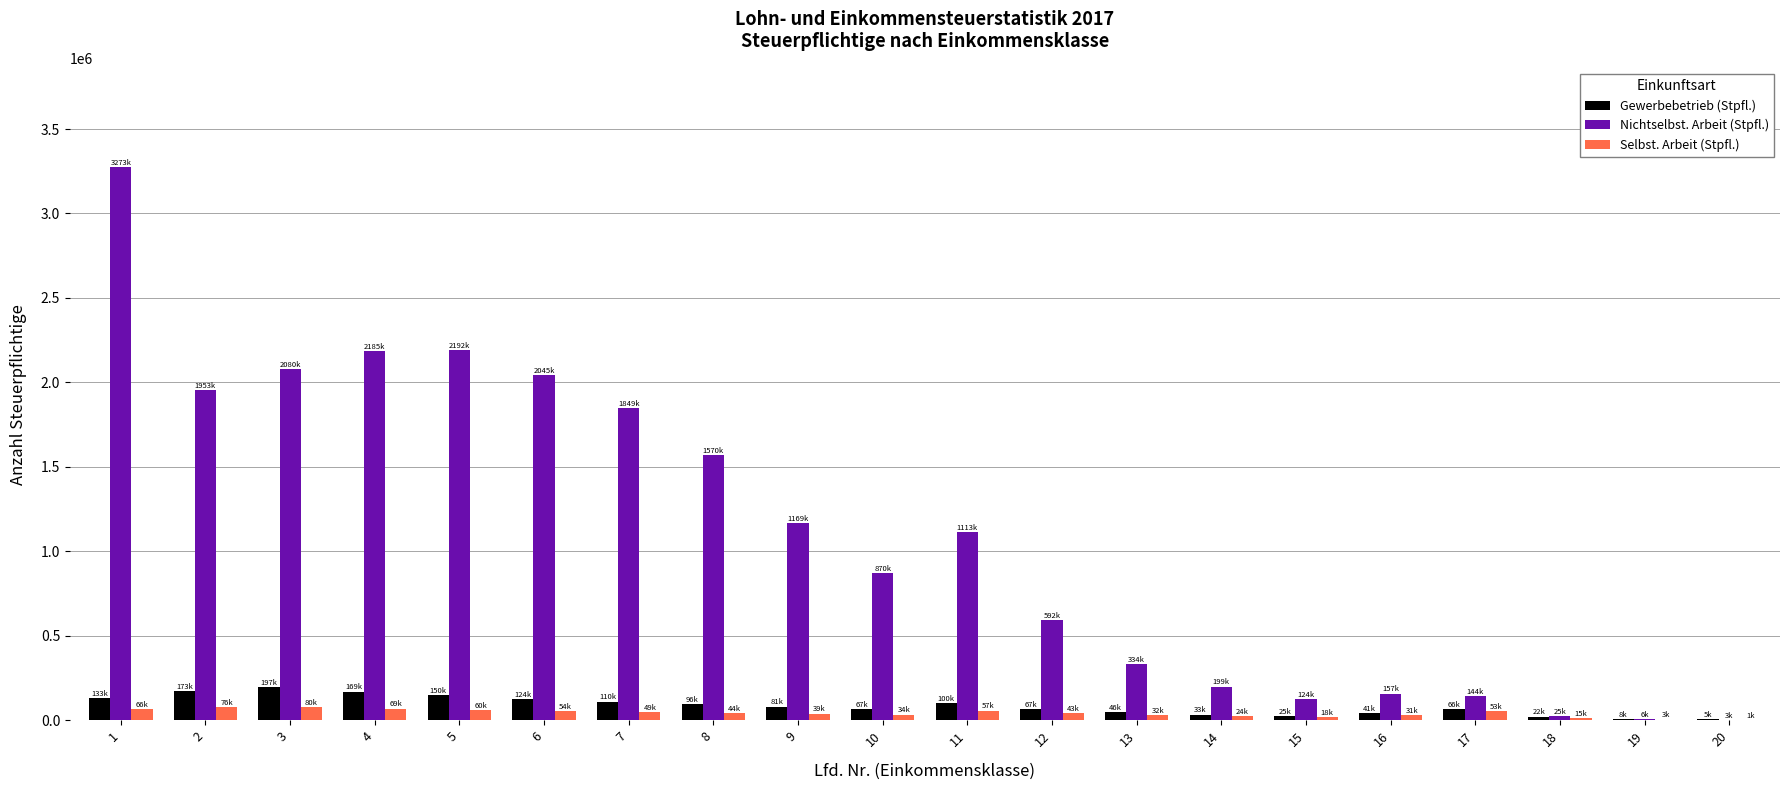

What is the approximate value of Gewerbebetrieb (Stpfl.) at 10, to the nearest 100?

66600